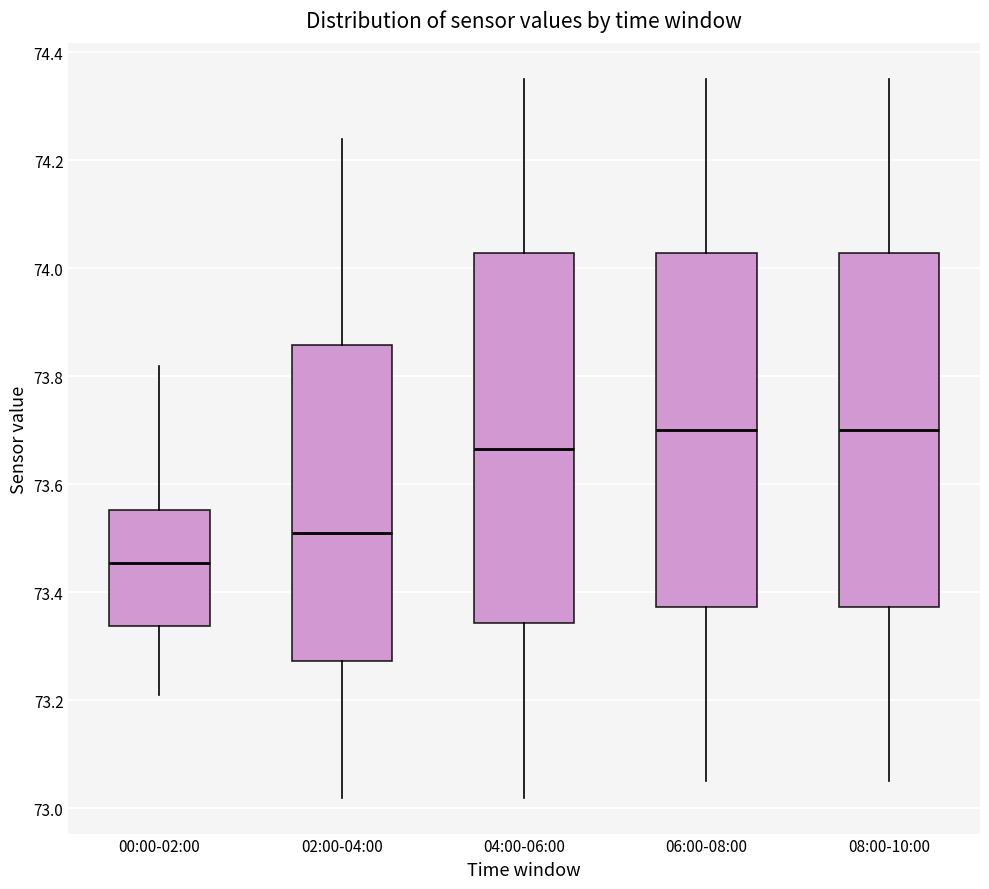

Reading left to right, read every box against the y-axis: the position of its median line, the range the box covers, and the ends of its whiskers. The values are not printed on the chart, so give them approximately, as read against the axis.

00:00-02:00: median 73.46, box 73.34 to 73.56, whiskers 73.22 to 73.82
02:00-04:00: median 73.52, box 73.28 to 73.86, whiskers 73.02 to 74.24
04:00-06:00: median 73.66, box 73.34 to 74.02, whiskers 73.02 to 74.36
06:00-08:00: median 73.70, box 73.38 to 74.02, whiskers 73.06 to 74.36
08:00-10:00: median 73.70, box 73.38 to 74.02, whiskers 73.06 to 74.36